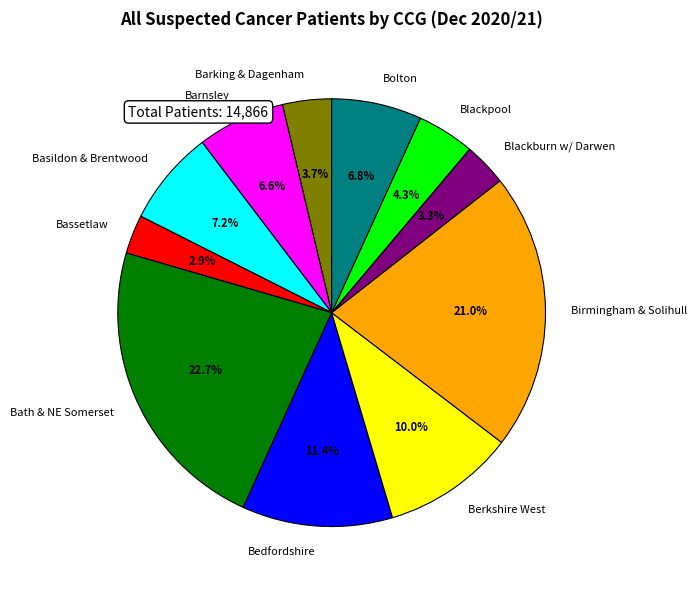

Approximately how many times larger is the value at Barking & Dagenham compared to Bolton?

0.5